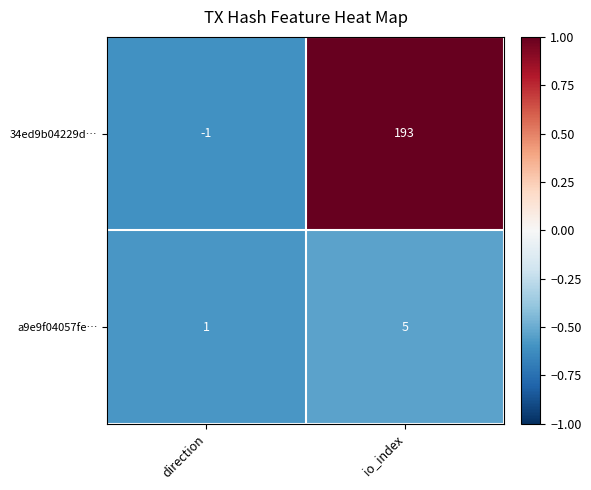

What is the minimum value shown in the chart?

-1